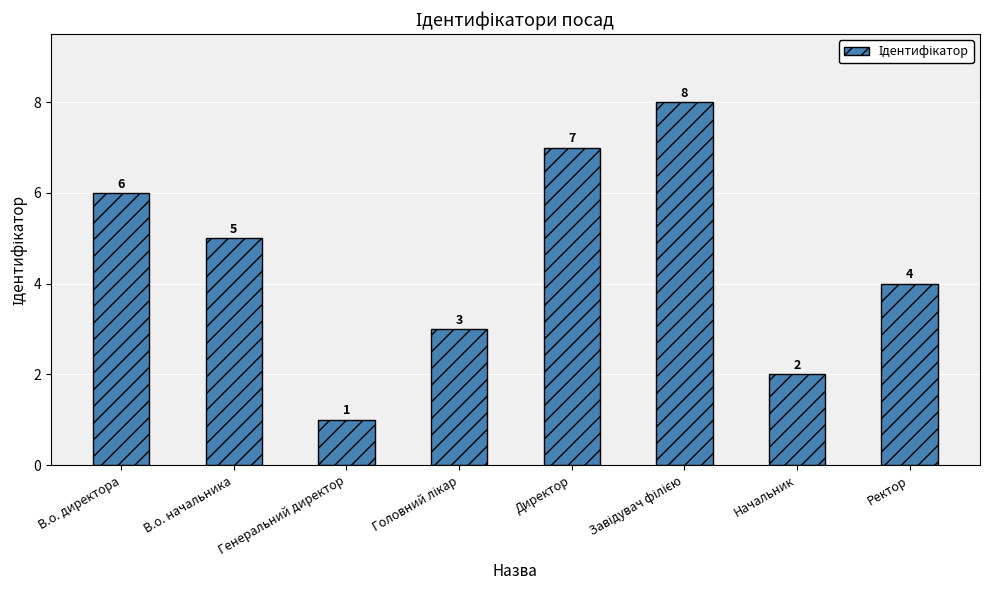

What is the sum of all values?

36